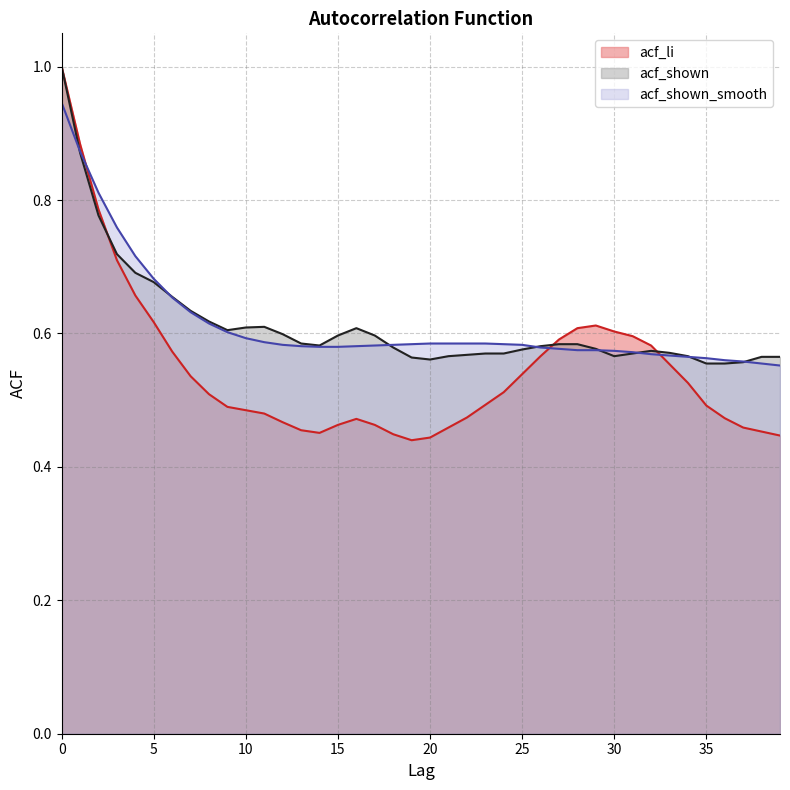

Rank the series at 10 from lowest to highest value.

acf_li, acf_shown_smooth, acf_shown